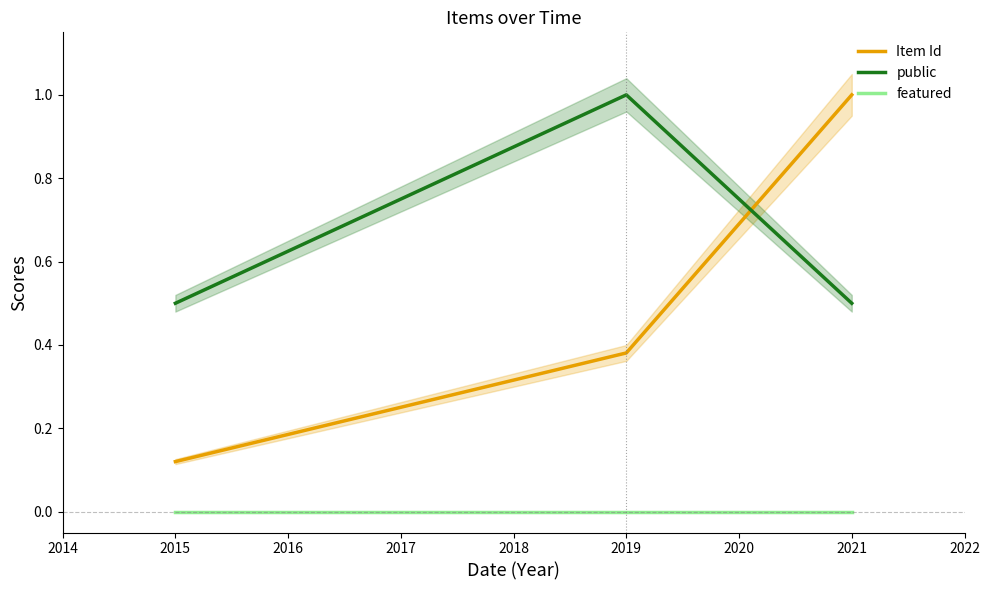

The value of public at 2021 is 0.5. True or false?

True